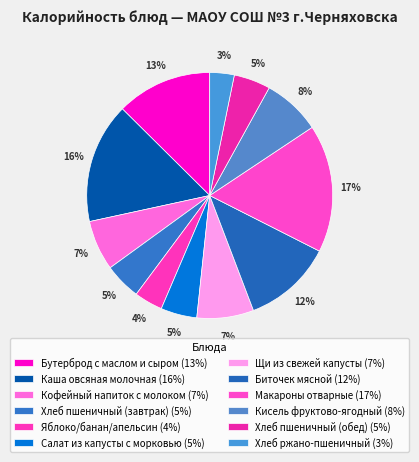

Does any single category account for the majority?

No